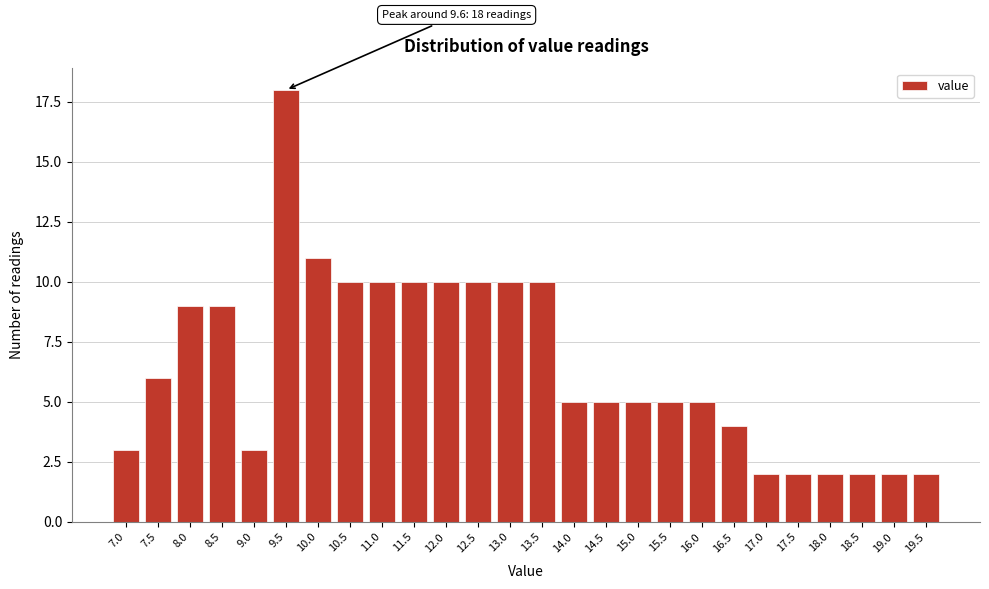

Reading left to right, list all the values displayed in this chart.

3	6	9	9	3	18	11	10	10	10	10	10	10	10	5	5	5	5	5	4	2	2	2	2	2	2